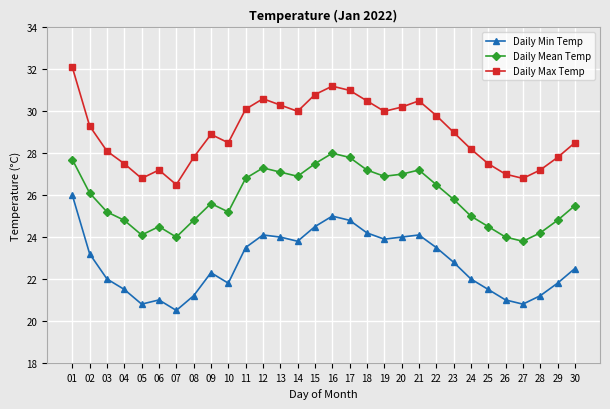

The Daily Max Temp series shows 6.1 at 13. True or false?

False